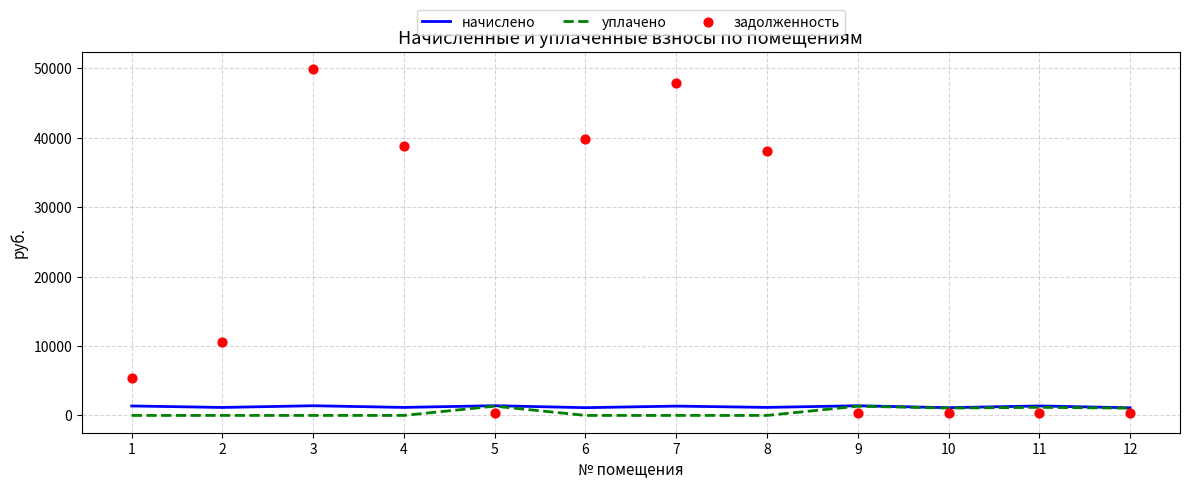

What are all the series names shown in the legend?

начислено, уплачено, задолженность